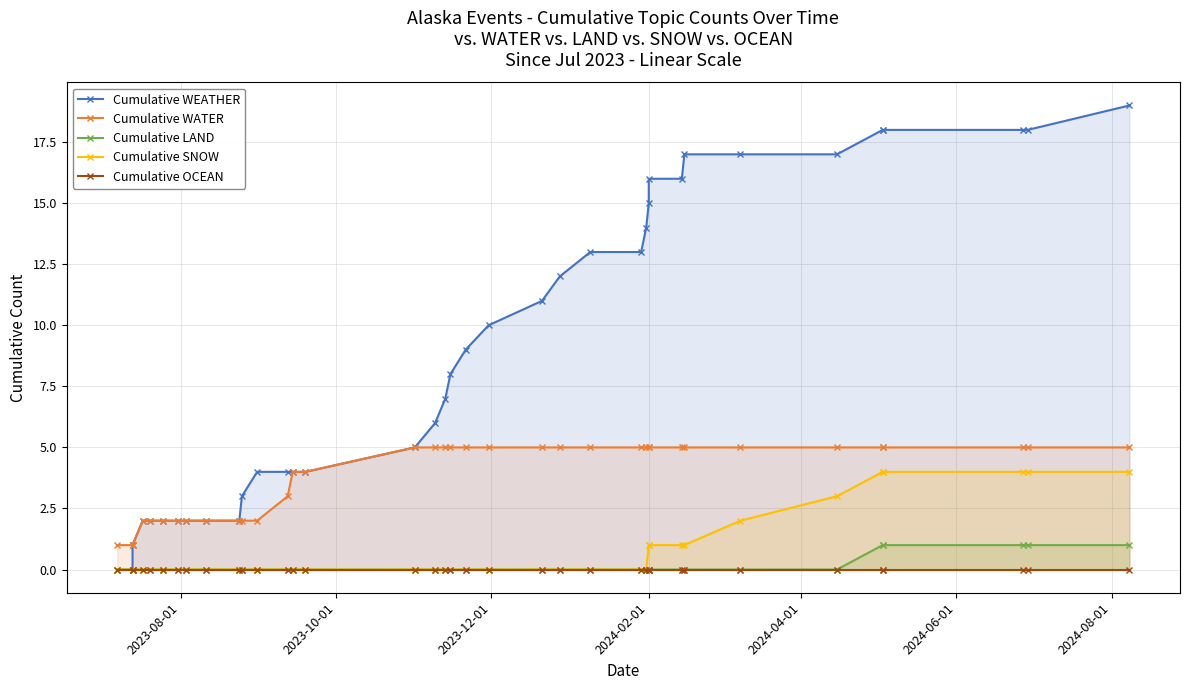

Which series has the largest total across all categories?

Cumulative WEATHER